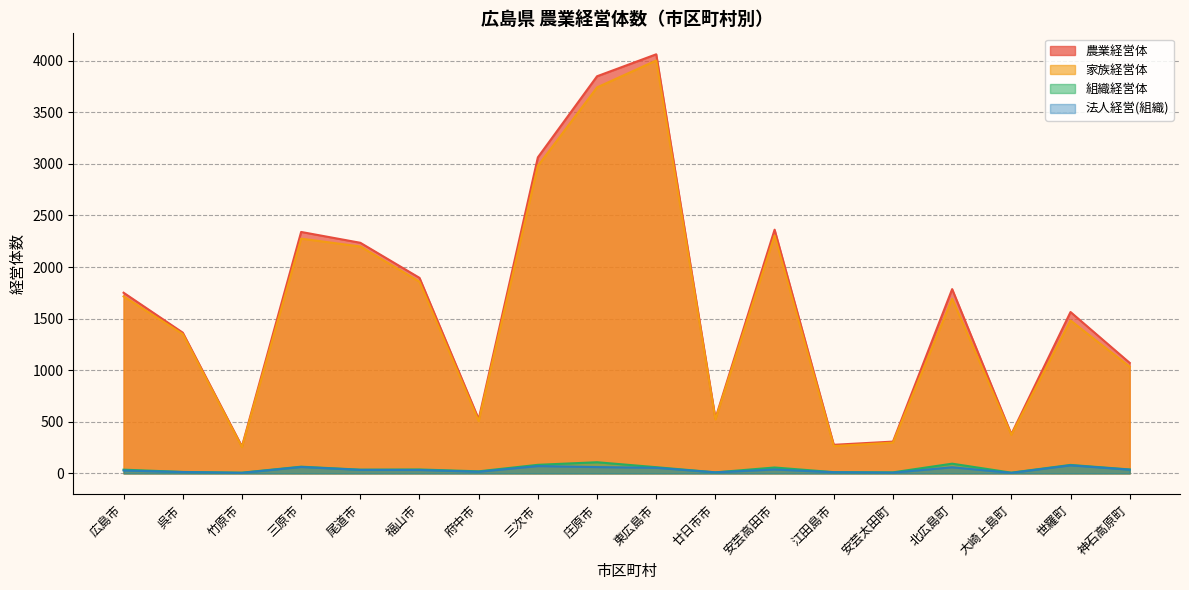

What is the value of the 組織経営体 point at the 13th from the left?

12